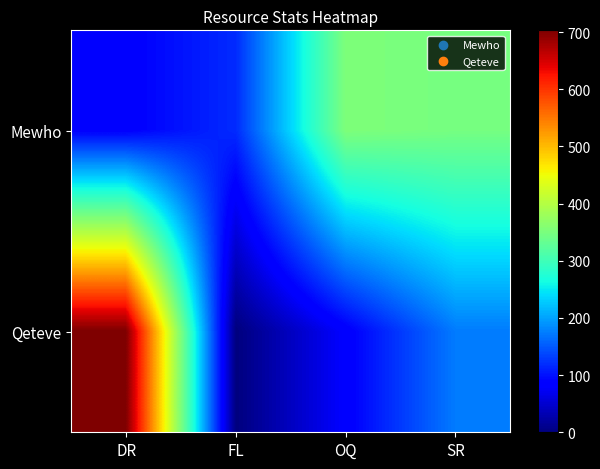

Reading right to left, transcribe all the data shown in this chart.

Mewho: SR=347	OQ=354	FL=118	DR=84
Qeteve: SR=174	OQ=82	FL=0	DR=703